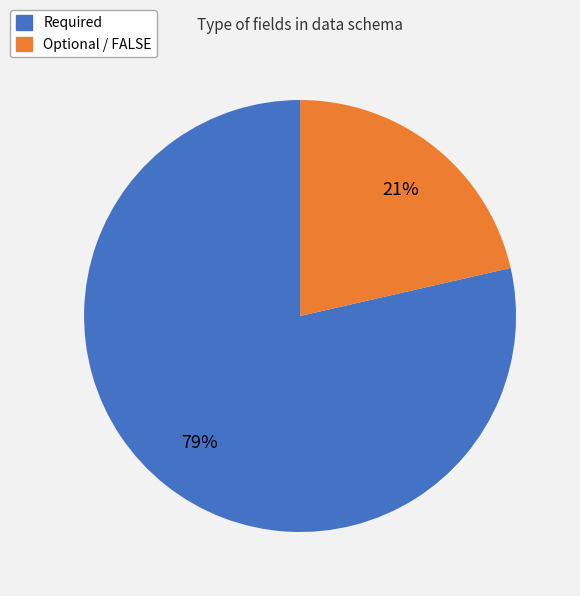

Is there any slice that represents more than half of the pie?

Yes